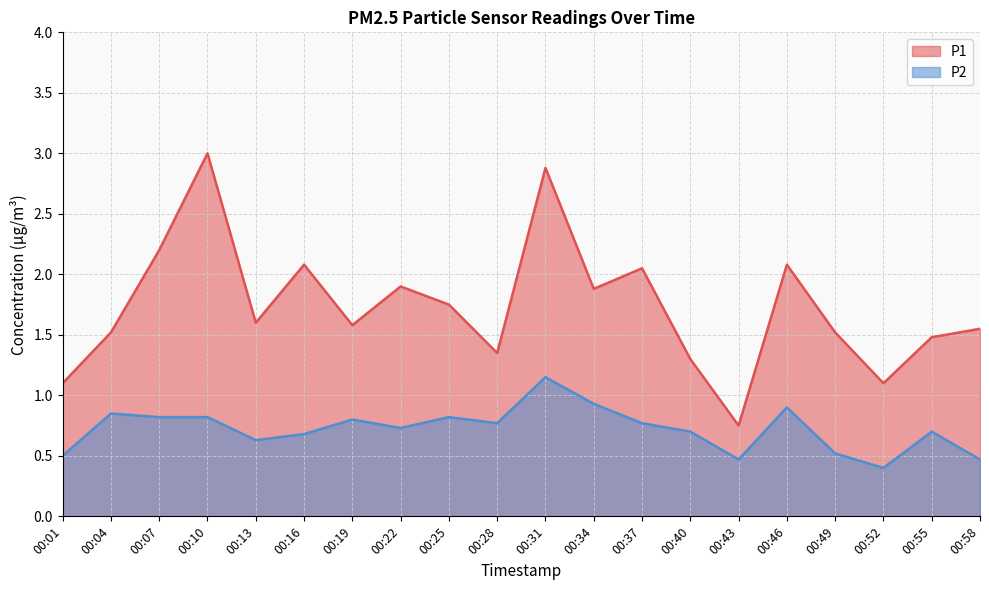

How many lines are shown in the chart?

2